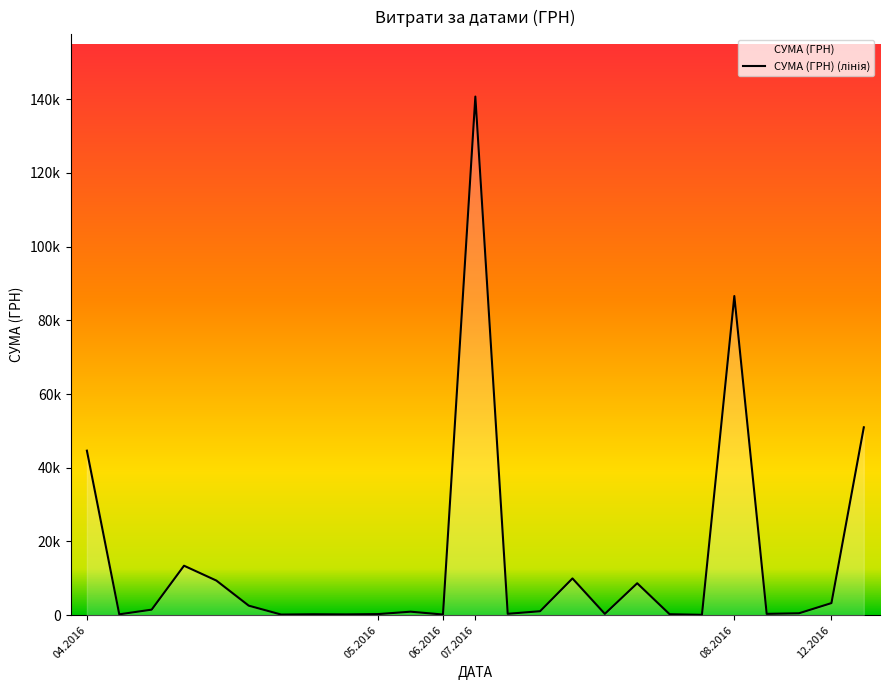

Rank the categories by value from lowest to highest.

19, 6, 11, 8, 05.2016, 7, 18, 9, 16, 21, 13, 22, 10, 14, 06.2016, 12.2016, 23, 17, 08.2016, 15, 07.2016, 04.2016, 24, 20, 12